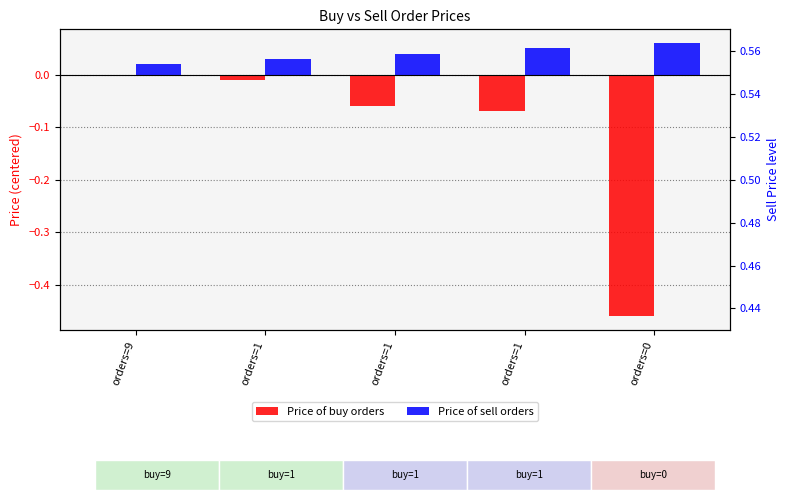

What is the difference between the maximum and minimum values in the Price of buy orders series?

0.5